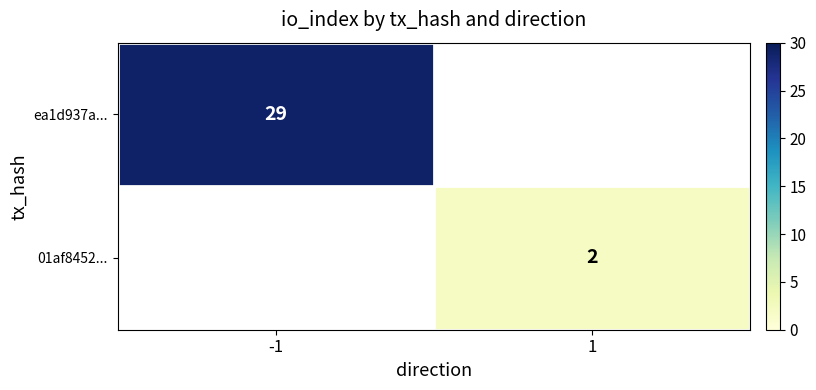

How many distinct data groups are displayed?

2